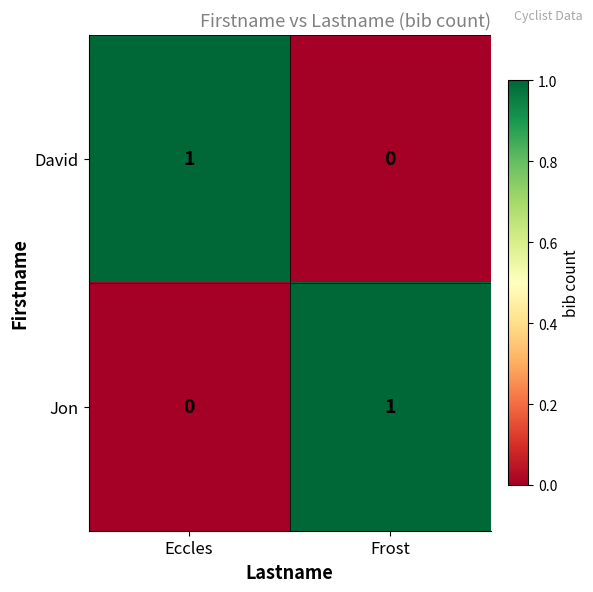

At Frost, list the series in order from smallest to largest.

David, Jon